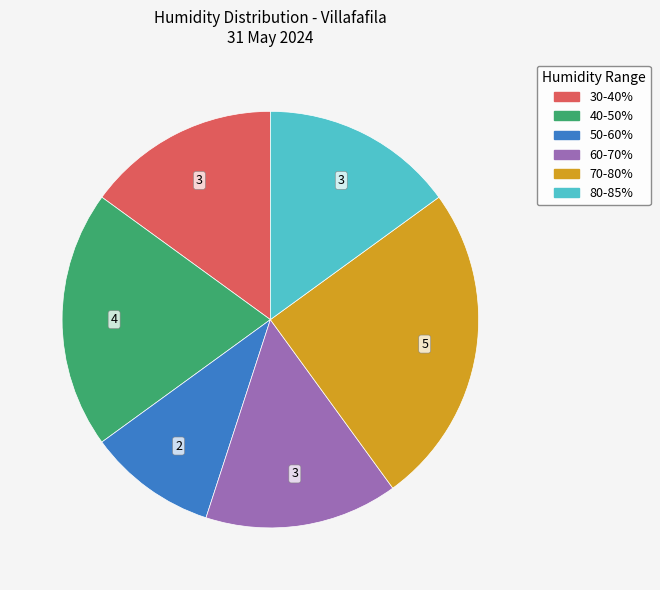

Is there a majority slice in this chart?

No